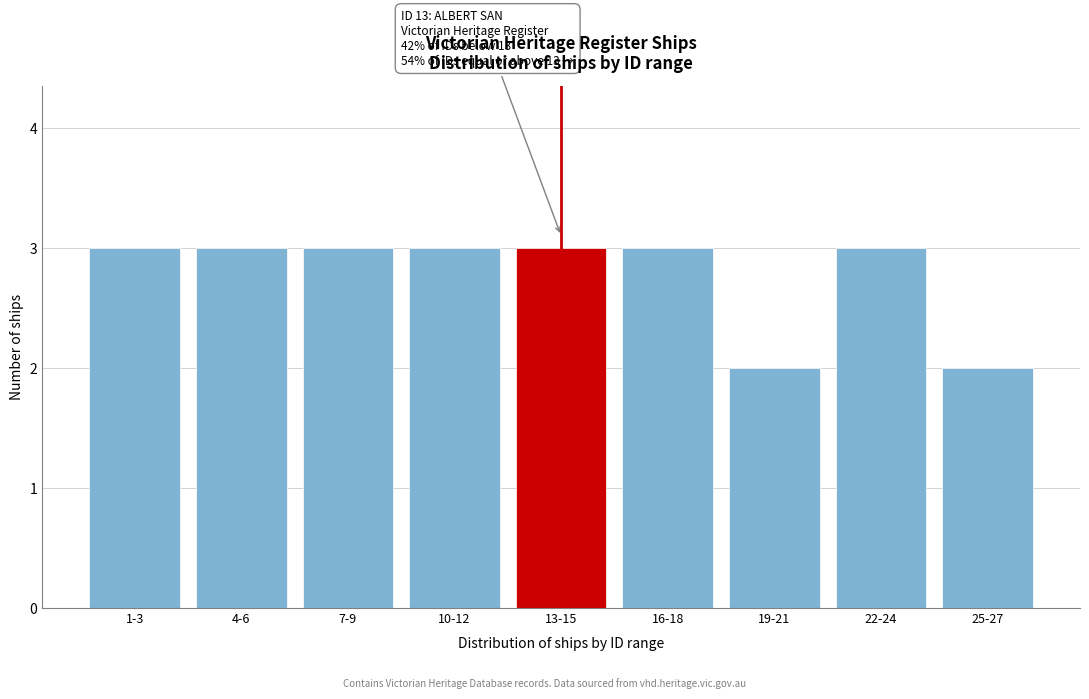

Reading left to right, list all the values displayed in this chart.

3	3	3	3	3	3	2	3	2